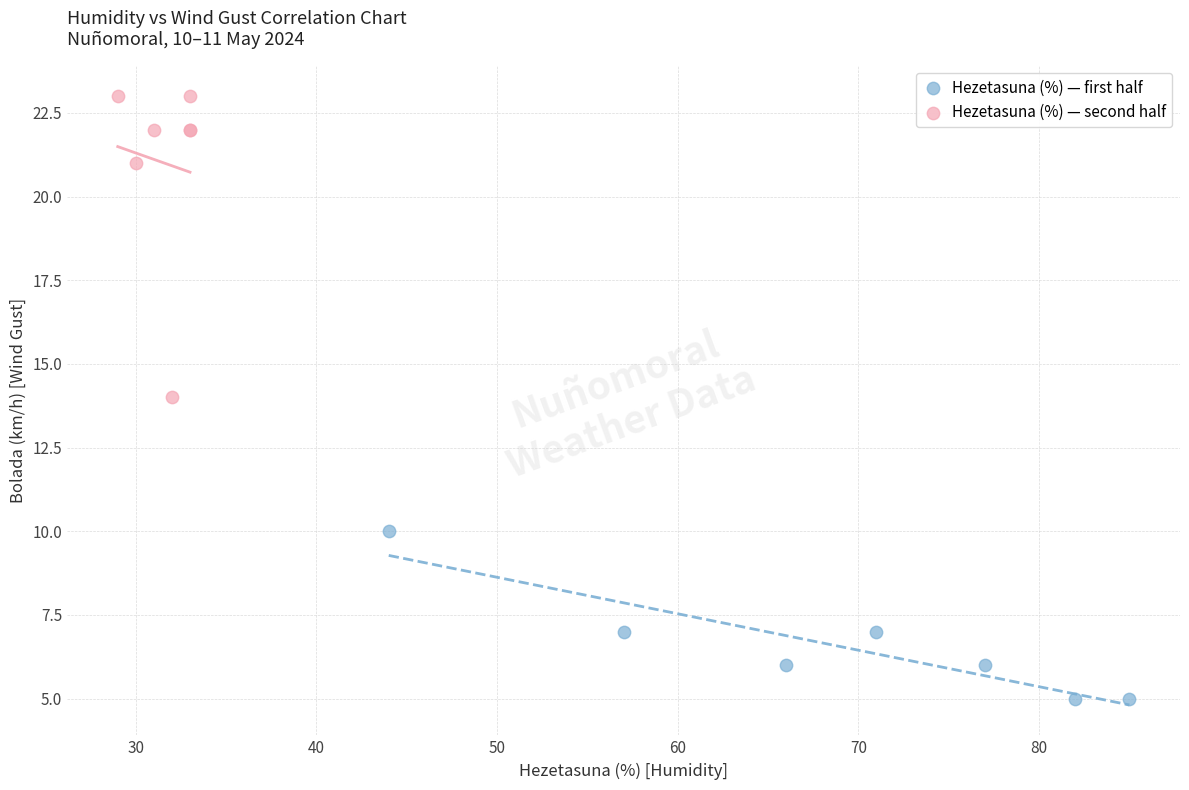

Which series has the widest spread of Y values?

Hezetasuna (%) — second half